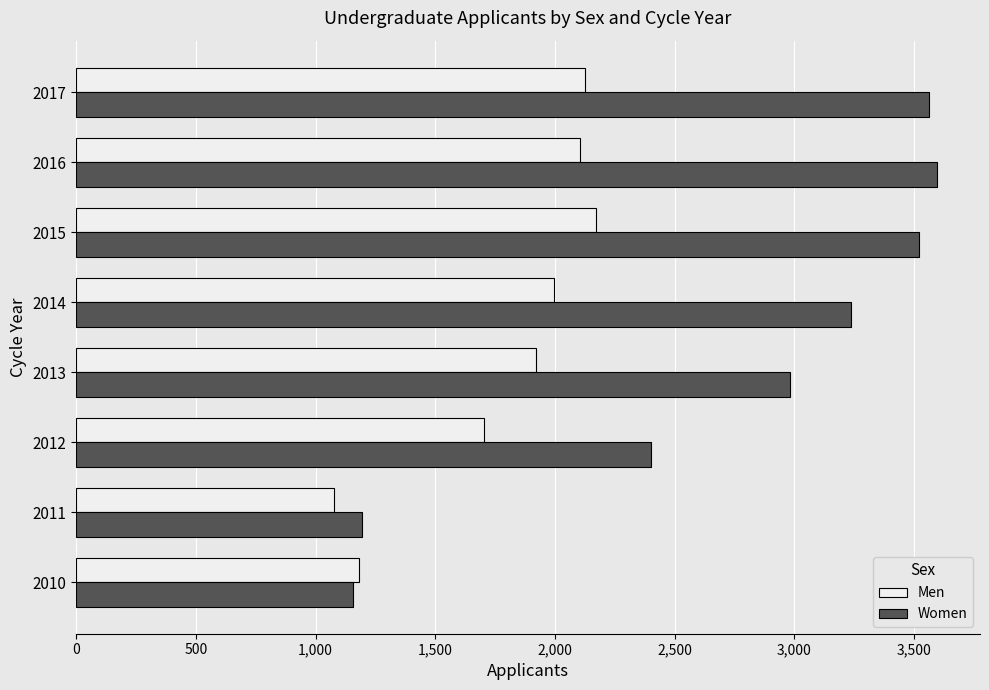

Which series has the largest range (max minus min)?

Women